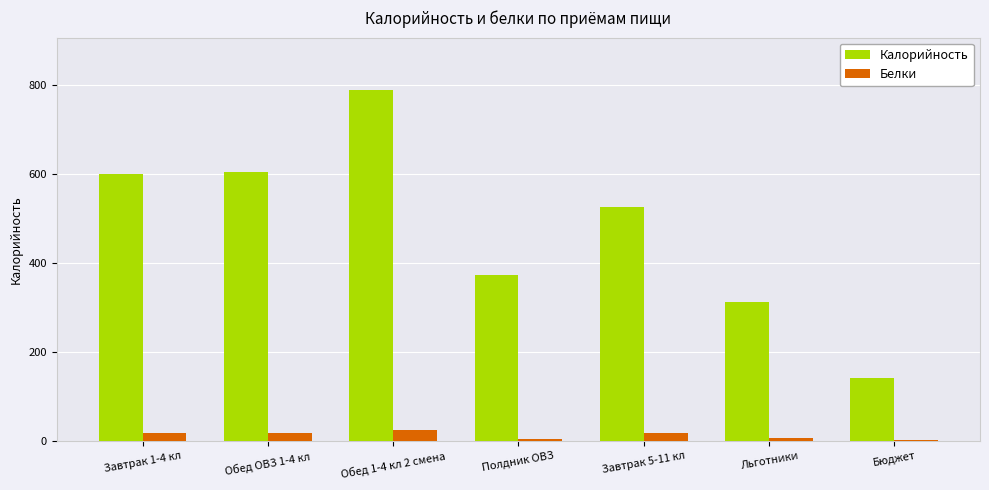

The value of Калорийность at Обед ОВЗ 1-4 кл is 241.0. True or false?

False